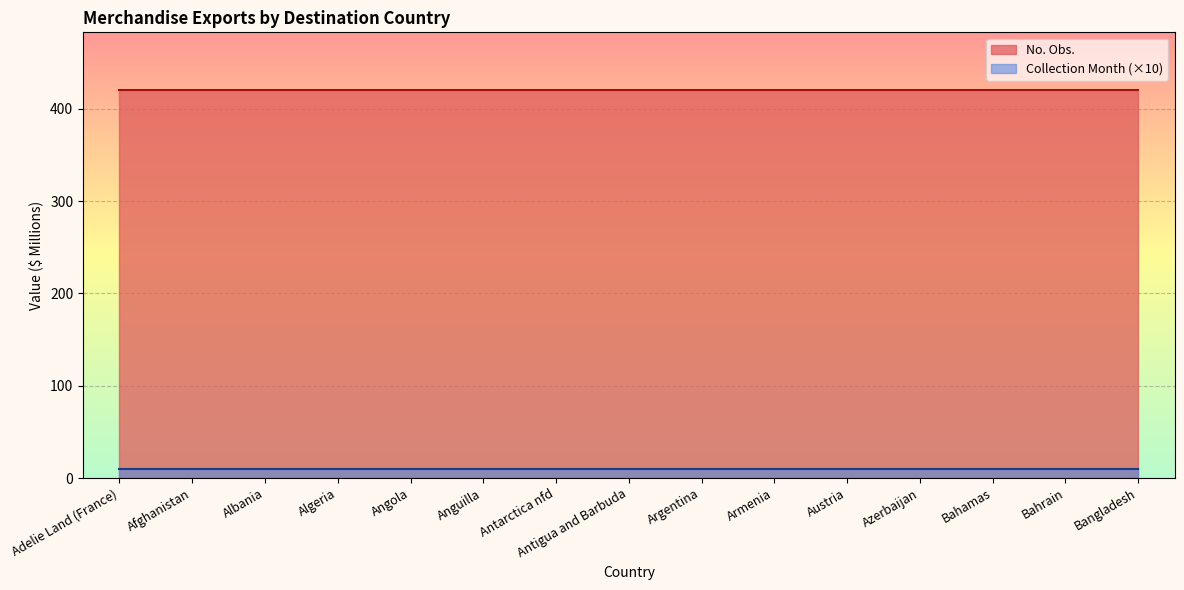

Which category has the lowest value in the No. Obs. series?

Adelie Land (France)